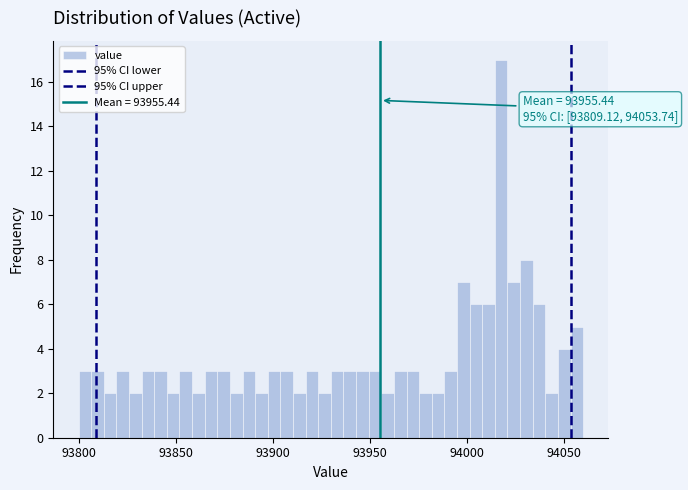

Around what value on the x-axis is the tallest bar? Give the approximate position of its centre, as read against the axis.

94020